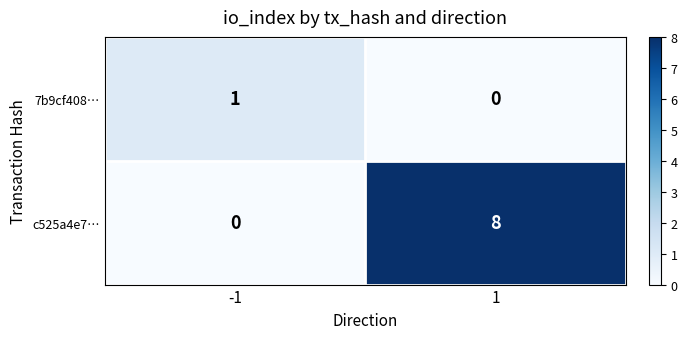

What is the approximate value of c525a4e7… at 1?

8